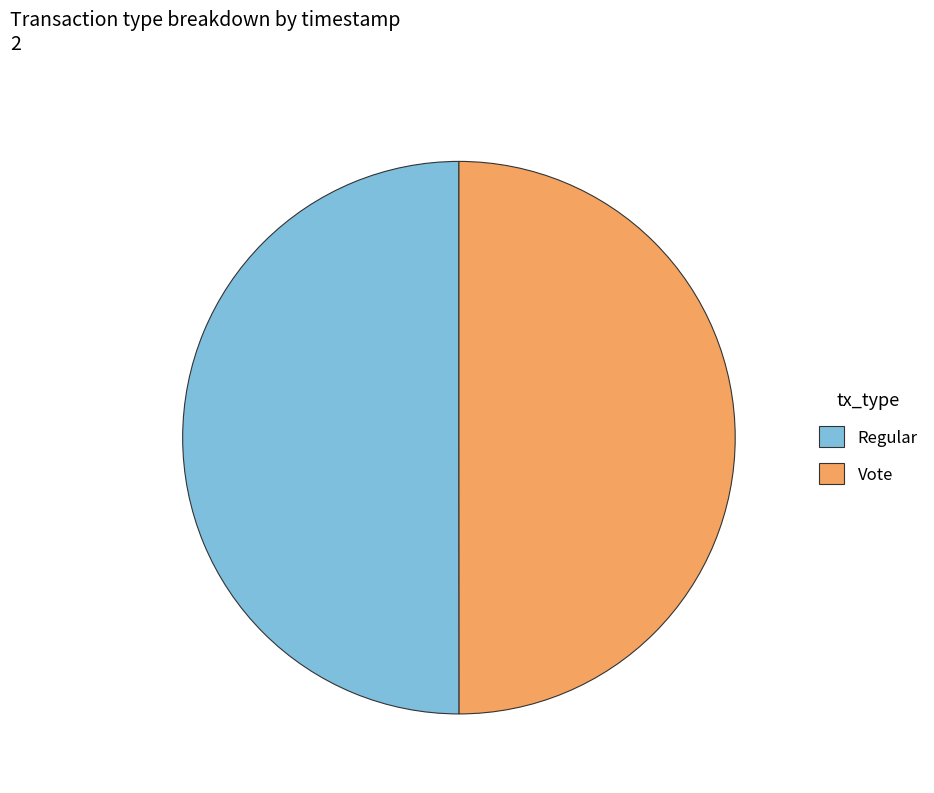

What is the ratio of the value at Vote to the value at Regular?

1.0